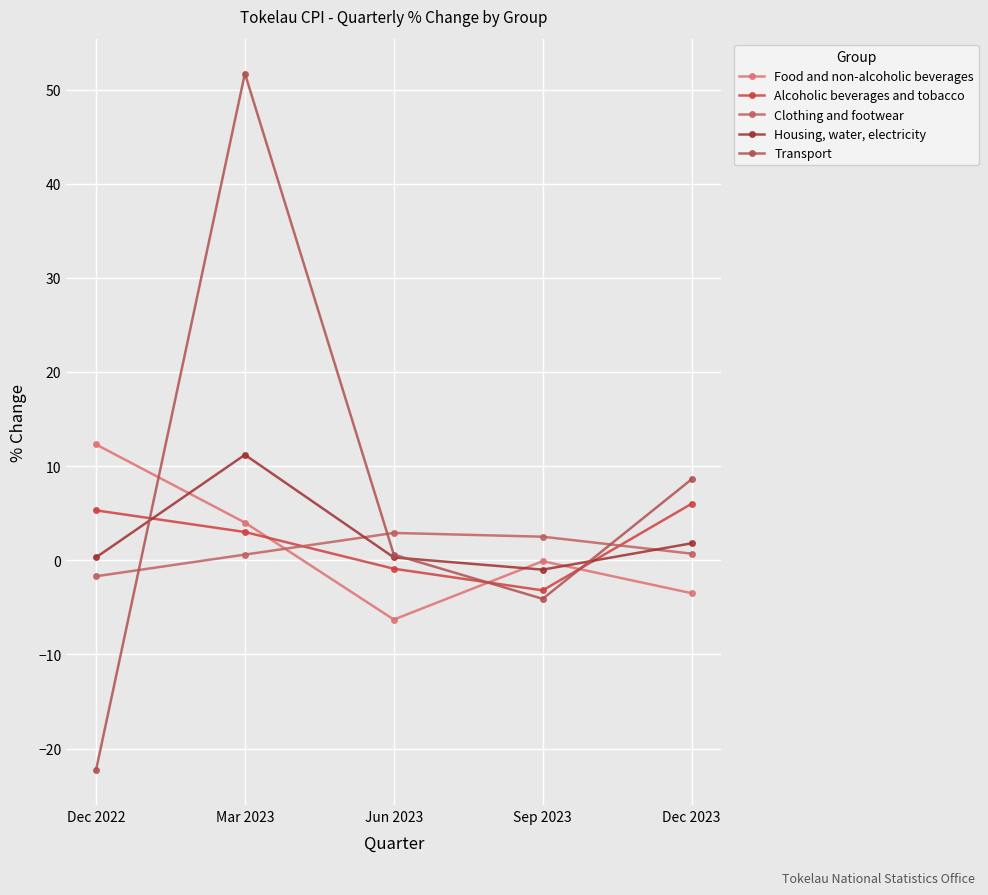

At which category does the chart reach its peak across all series?

Mar 2023